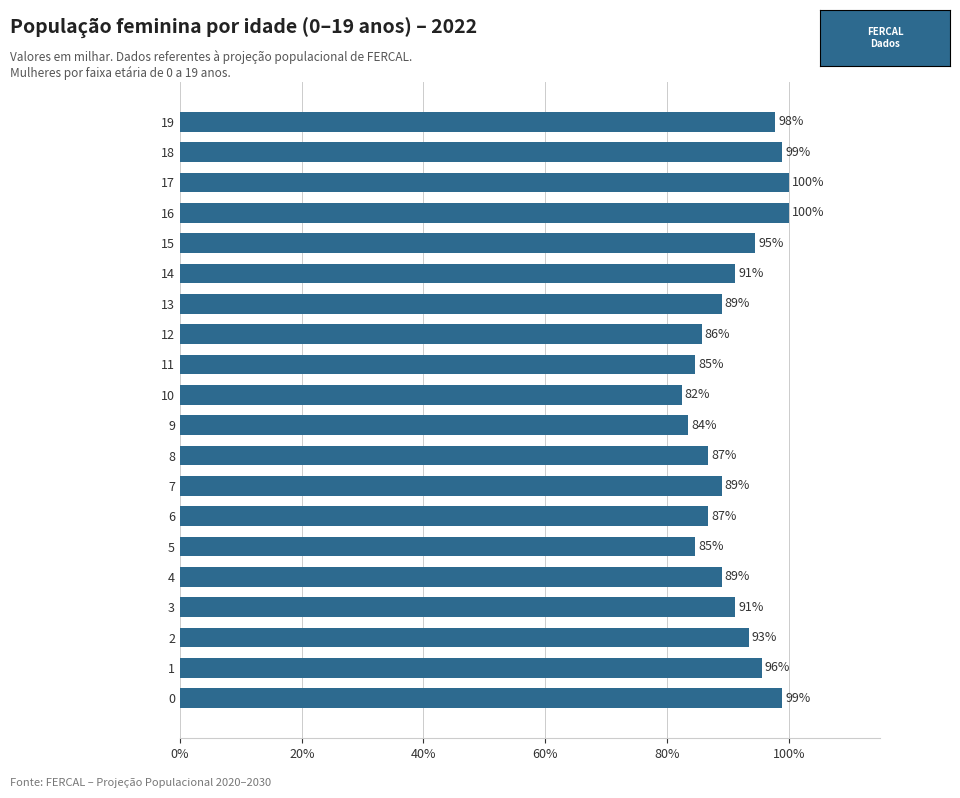

What is the difference between the second highest and second lowest values?

0.2